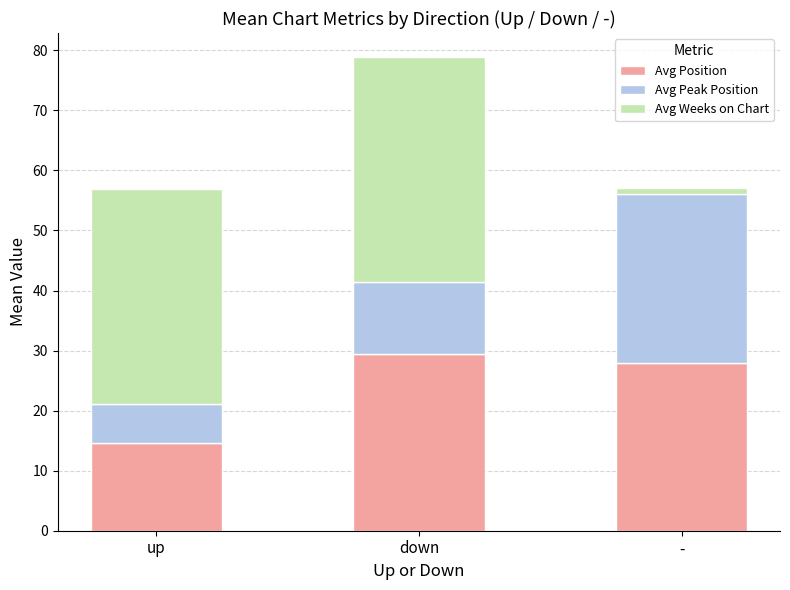

Reading left to right, list the values for the Avg Position series.

14.7	29.4	28.0